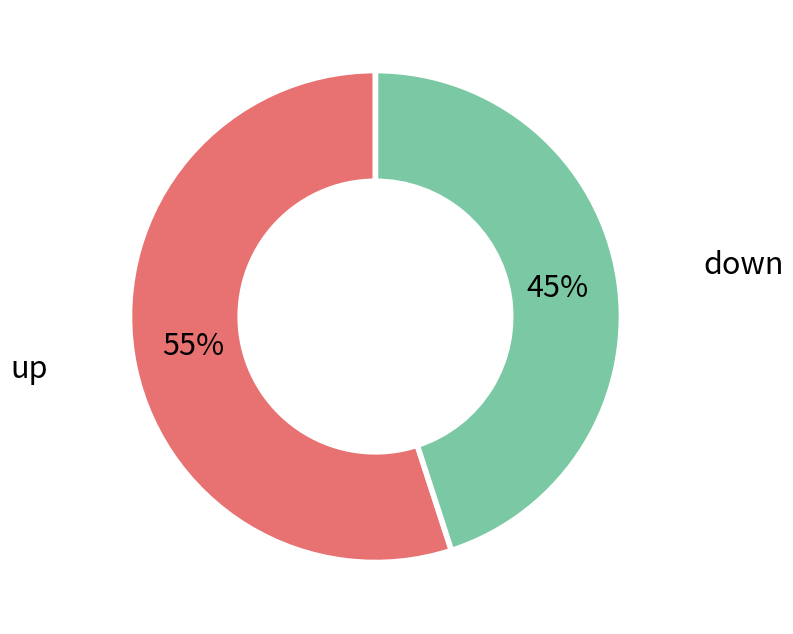

Is there a majority slice in this chart?

Yes